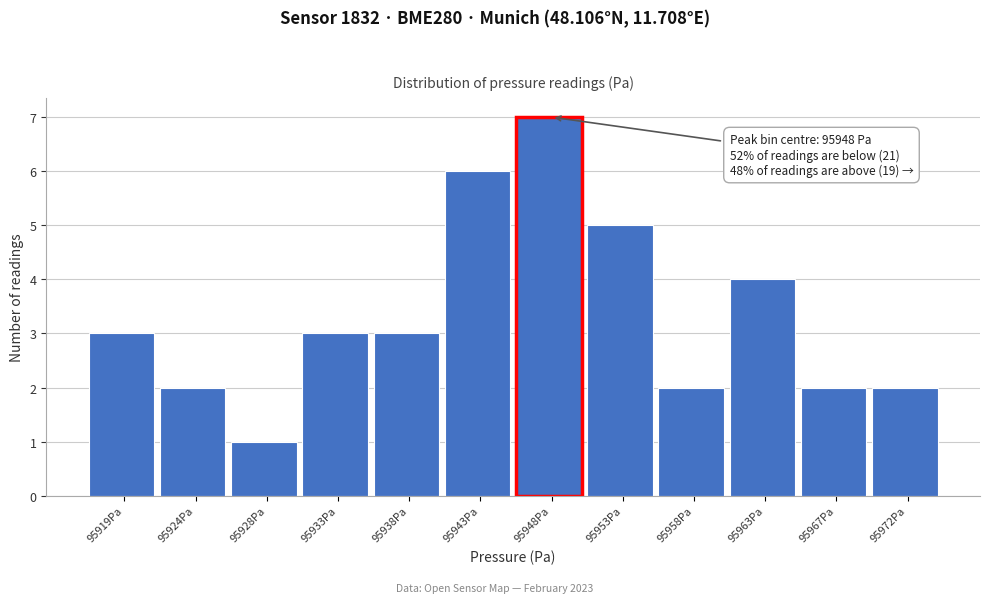

Which range on the x-axis has the tallest bar?

95945.5 to 95950.5